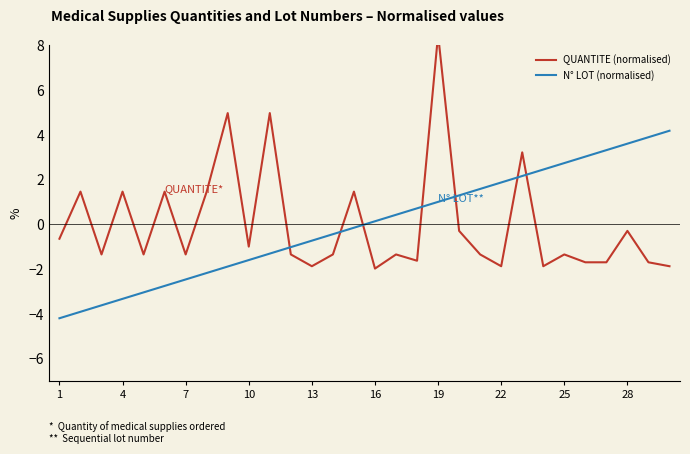

The value of N° LOT (normalised) at 10 is -1.6. True or false?

True